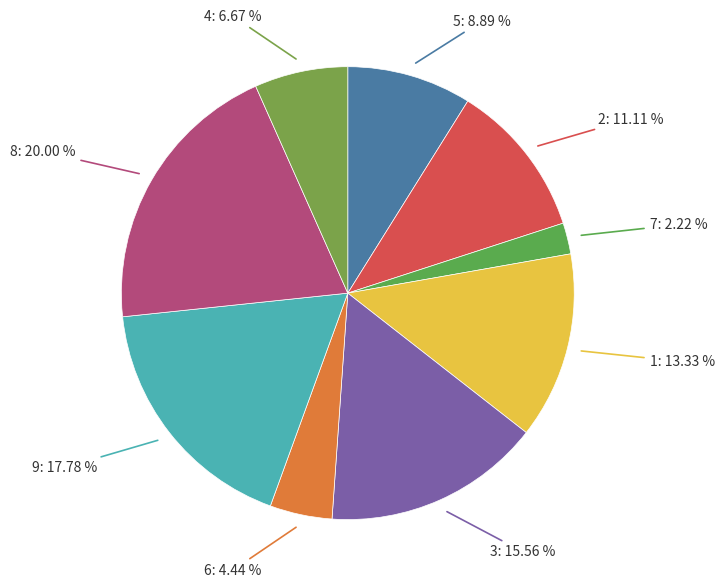

Is there any slice that represents more than half of the pie?

No